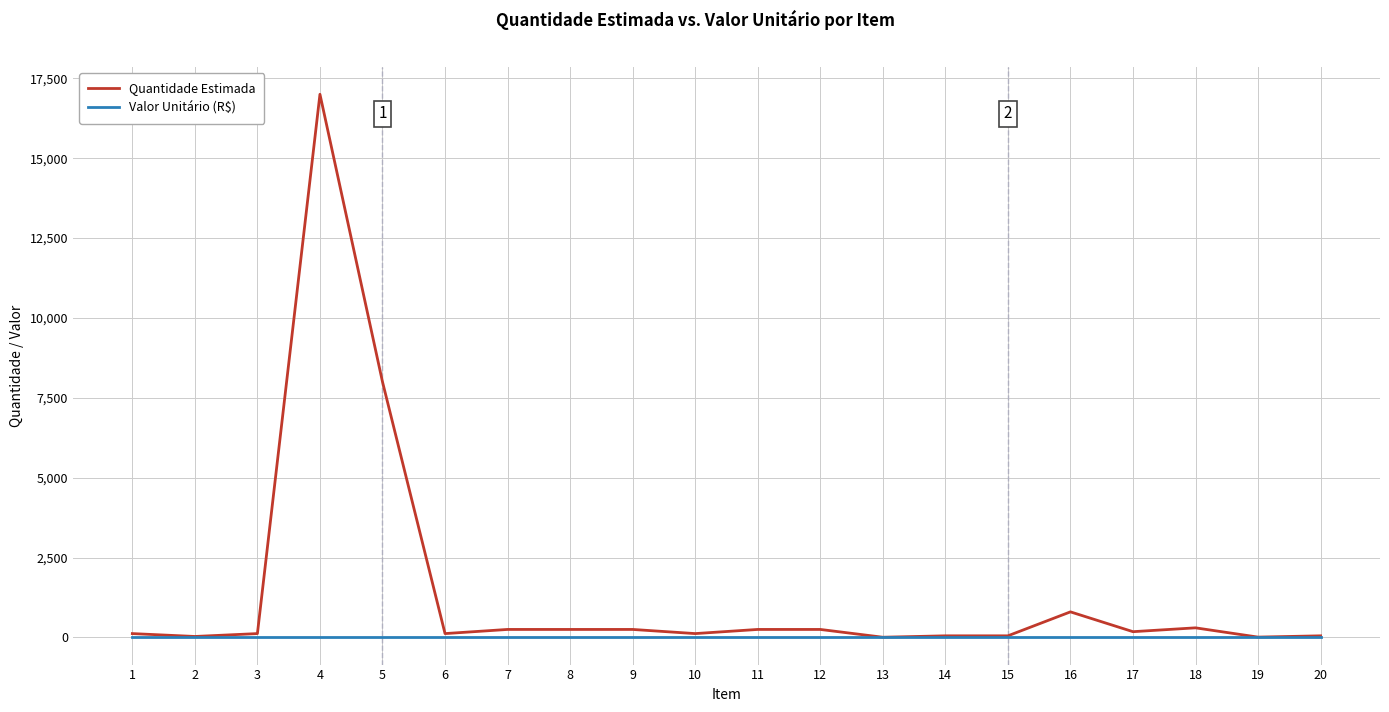

Where is Quantidade Estimada nearest to the value 8503?

5